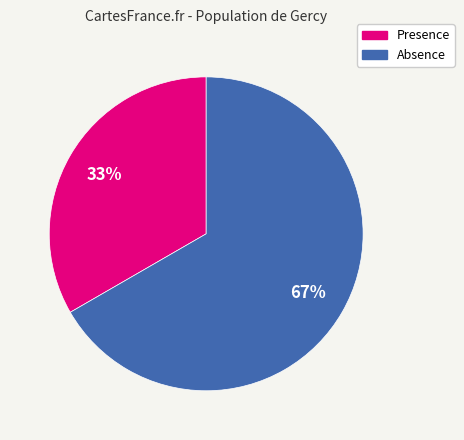

Which category has the smallest portion of the pie?

Presence